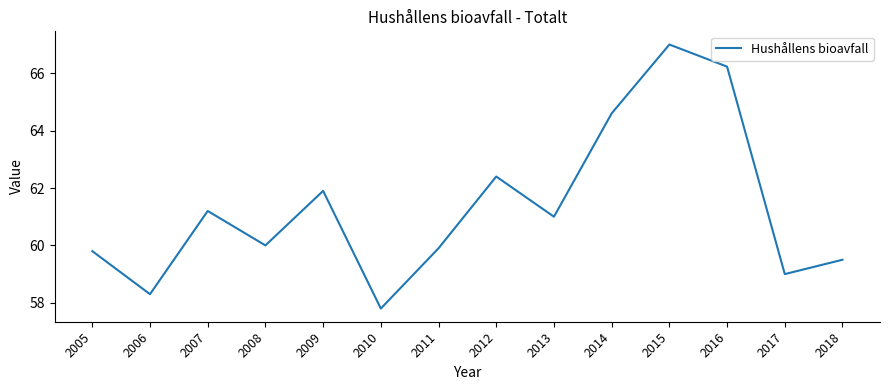

What is the change in value from 2013 to 2014?

+3.6